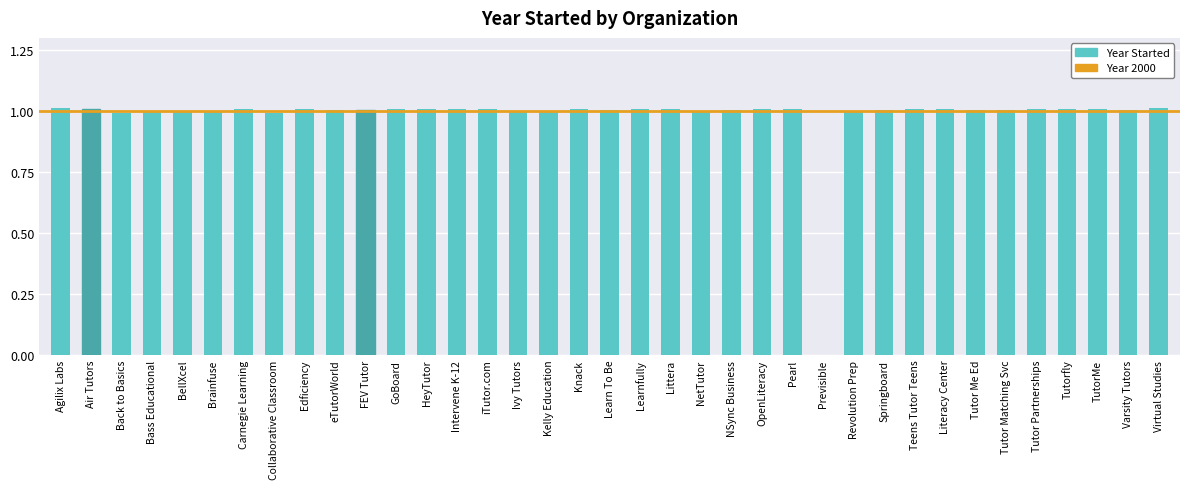

What value does the data have at Springboard?

1.0